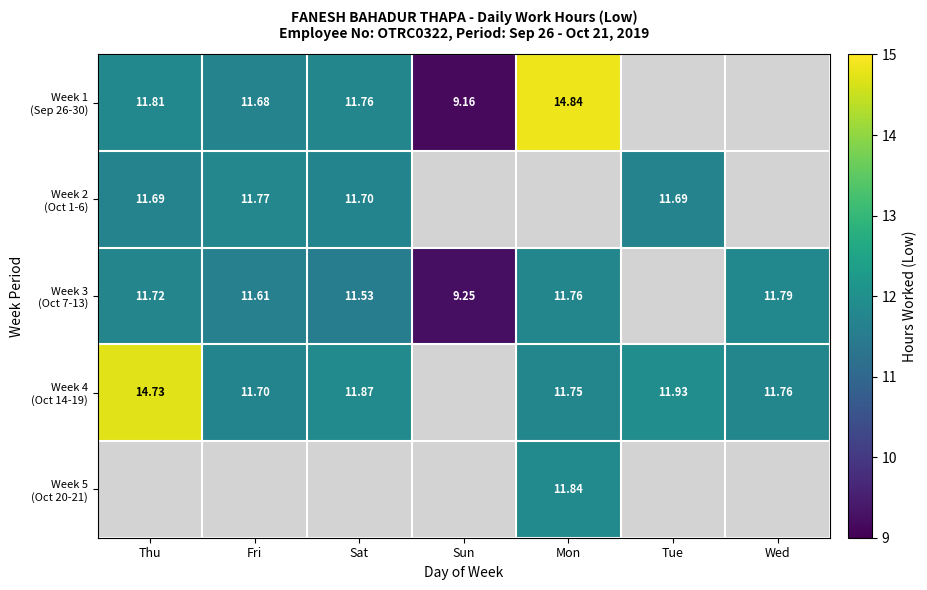

At Thu, list the series in order from smallest to largest.

Week 2 (Oct 1-6), Week 3 (Oct 7-13), Week 1 (Sep 26-30), Week 4 (Oct 14-19), Week 5 (Oct 20-21)